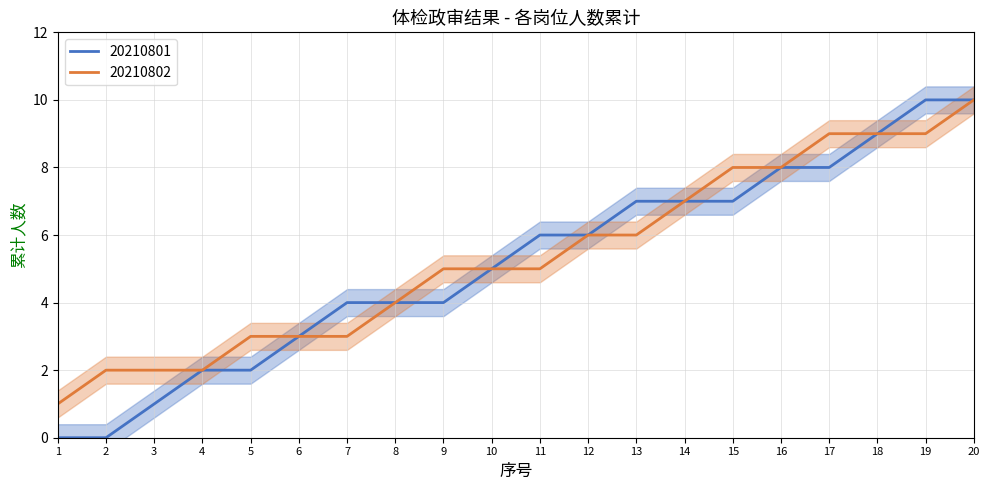

At which label does 20210802 reach its peak?

20